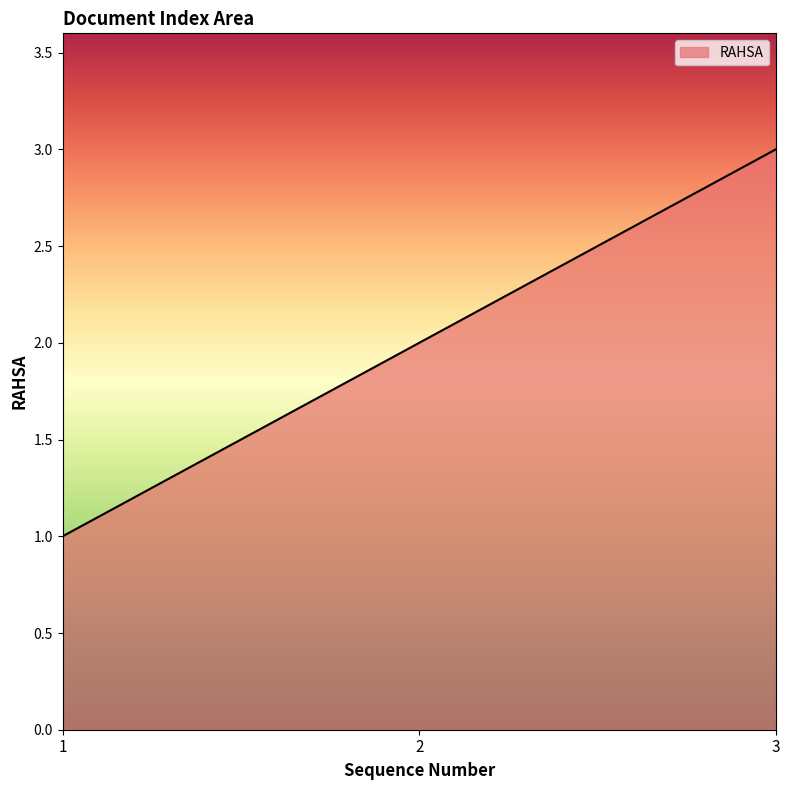

Rank the categories by value from highest to lowest.

3, 2, 1